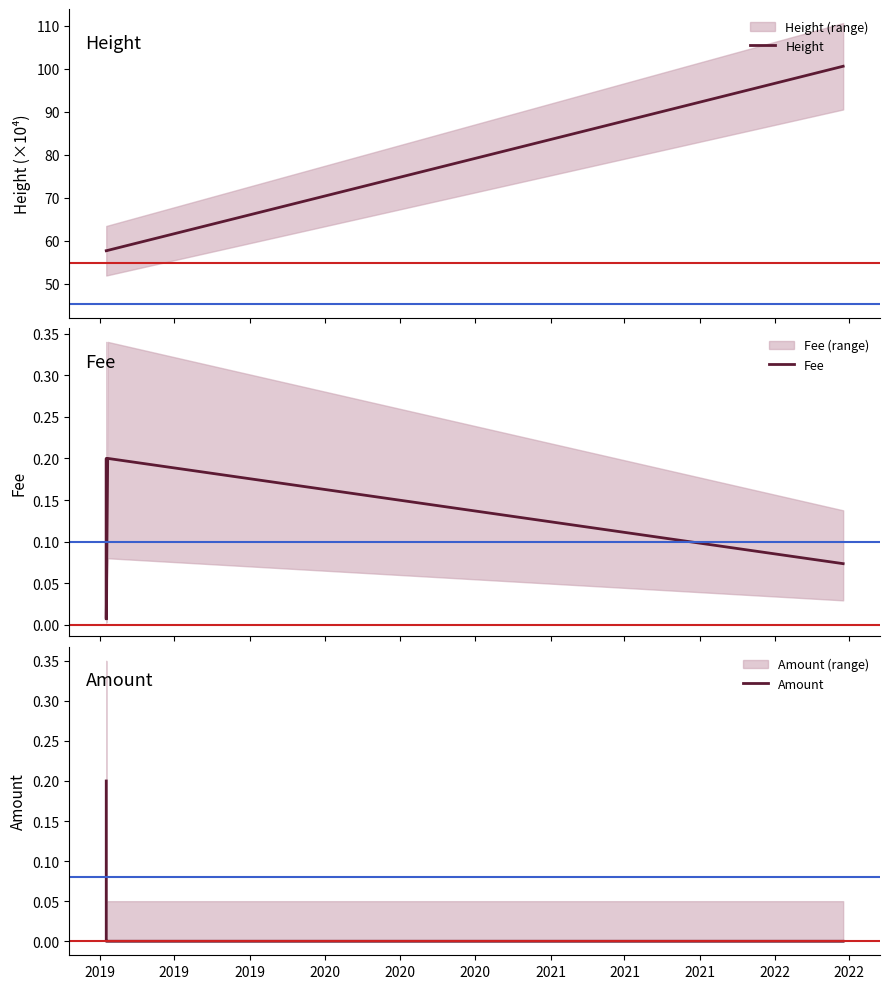

Rank the series by their maximum value, from lowest to highest.

Fee, Amount, Height